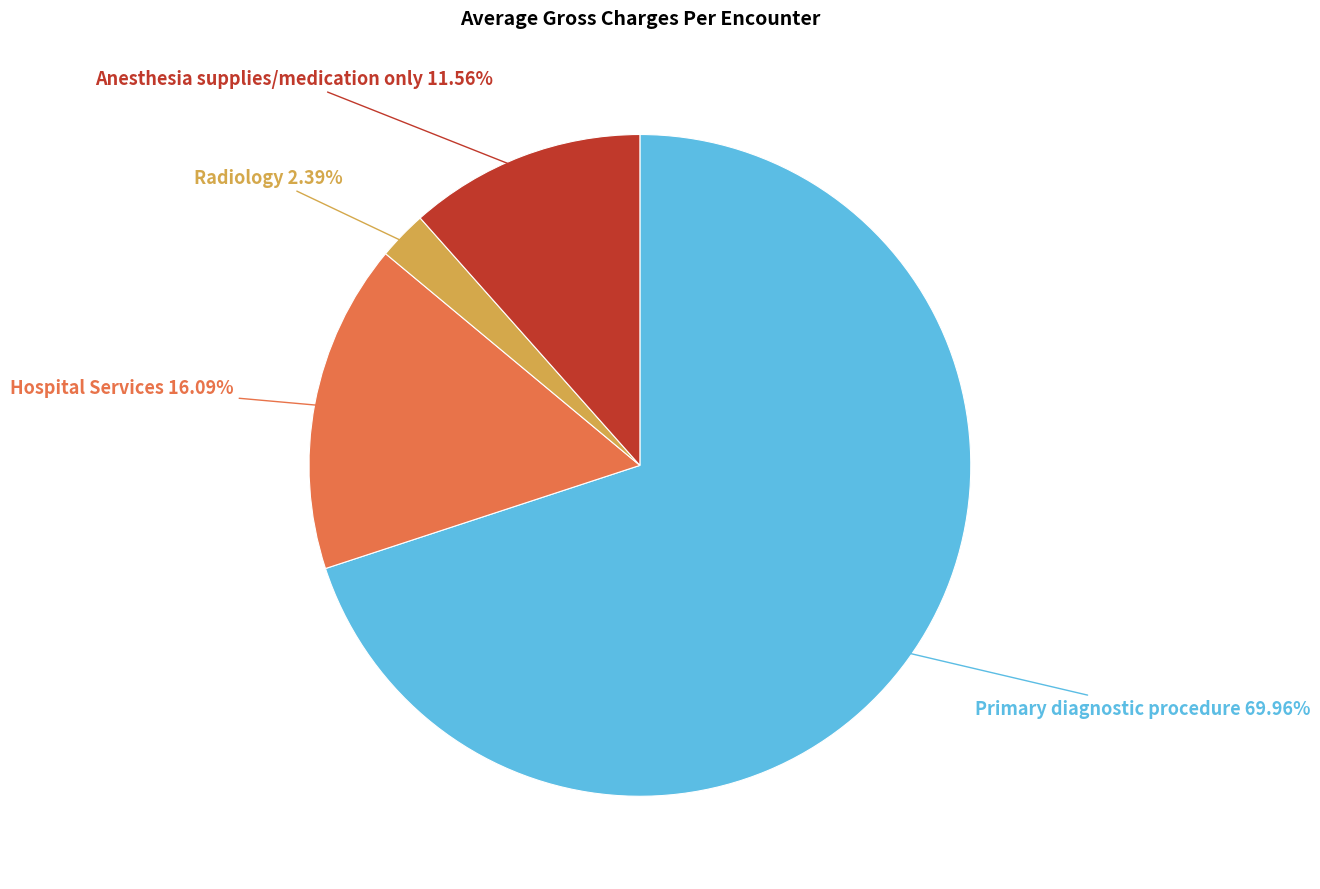

Which slice represents more than half of the pie?

Primary diagnostic procedure